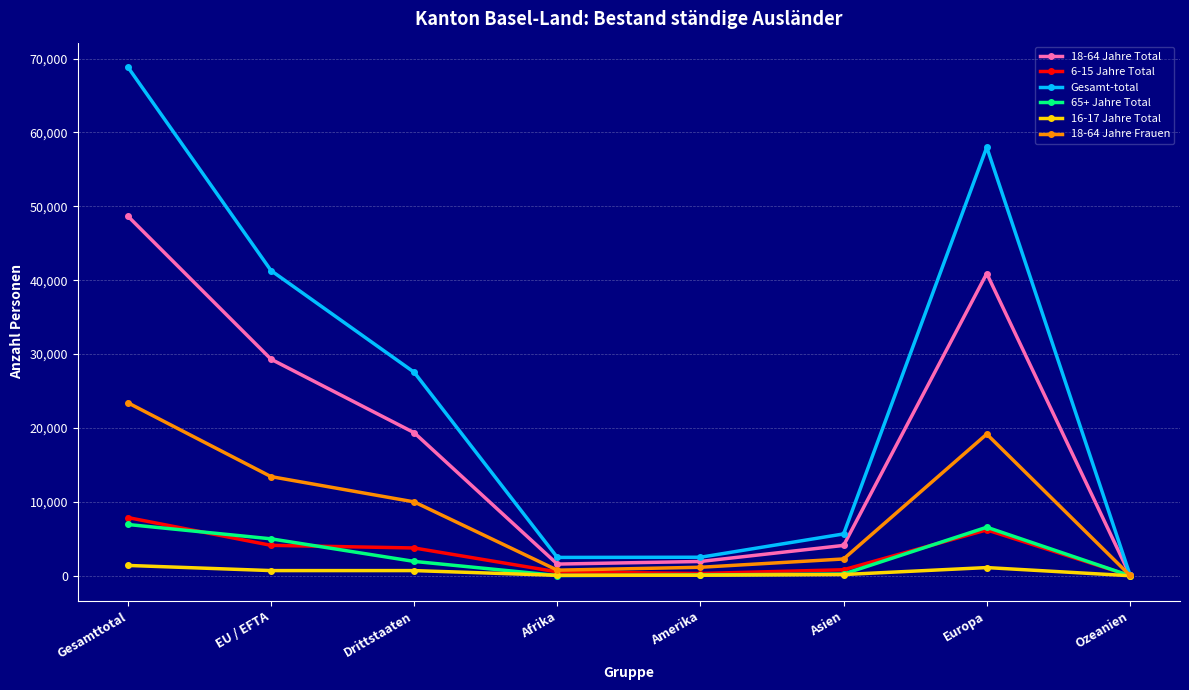

Which category has the highest value in the 18-64 Jahre Frauen series?

Gesamttotal